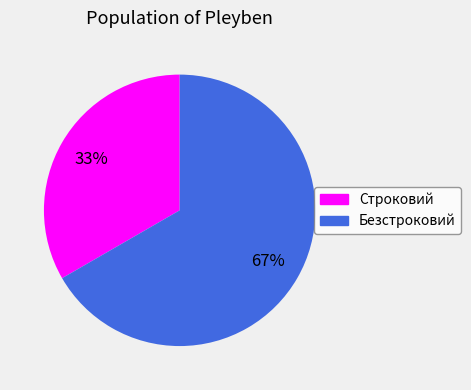

The Безстроковий slice represents 79% of the pie. True or false?

False